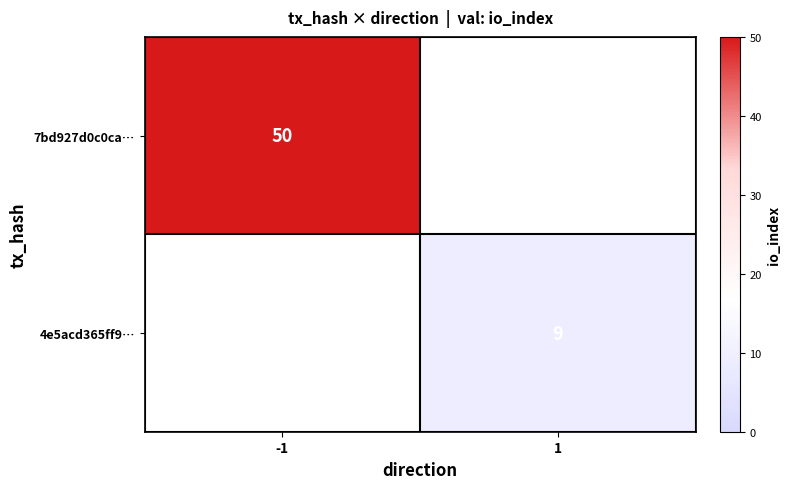

What is the greatest value displayed?

50.0